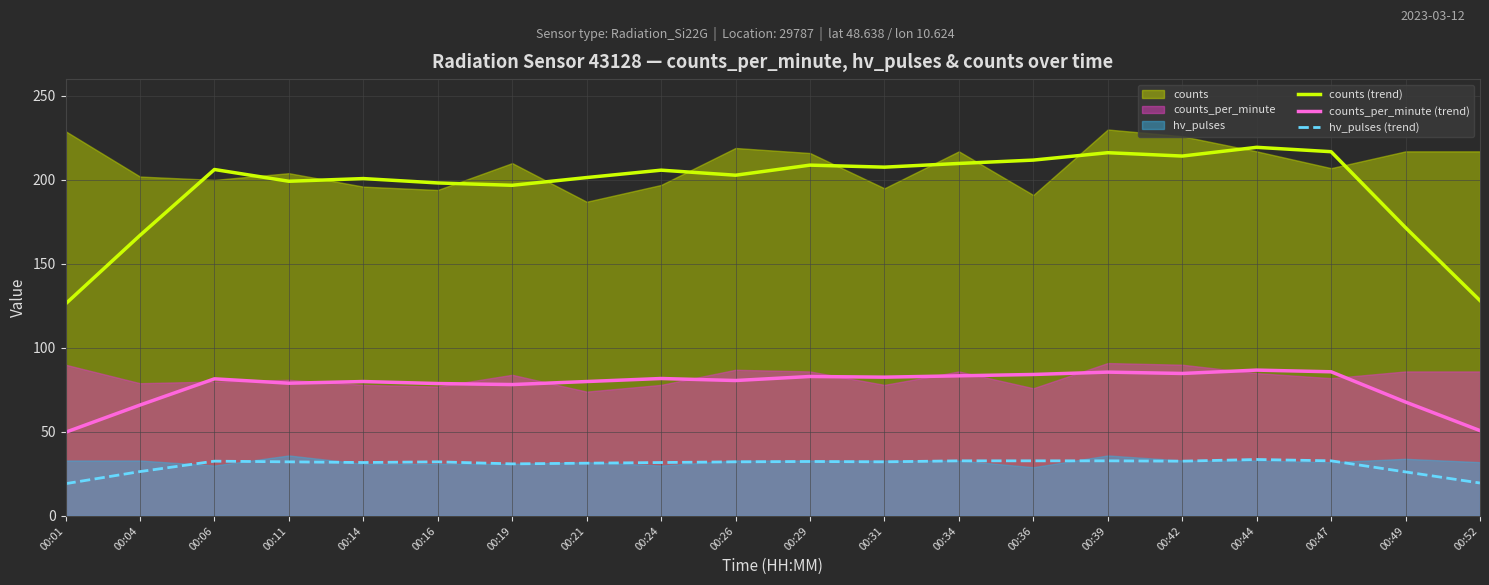

Is the value of counts_per_minute (trend) at 00:14 greater than the value of counts (trend) at 00:21?

No